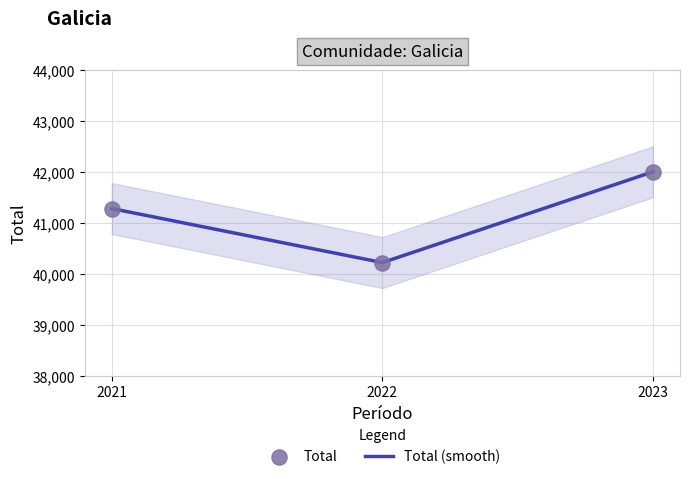

What is the total value across all series at 2022?

80444